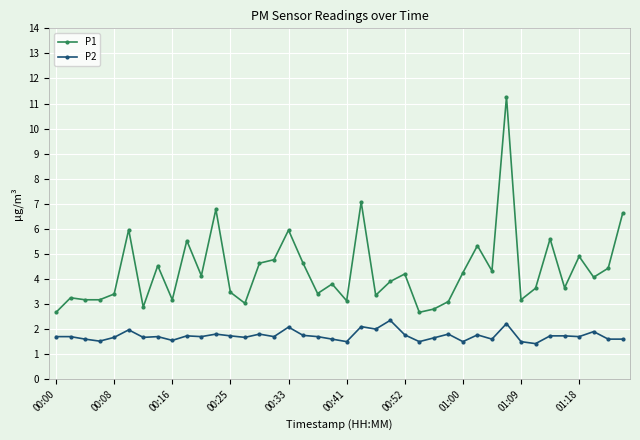

What is the minimum value shown in the chart?

1.4